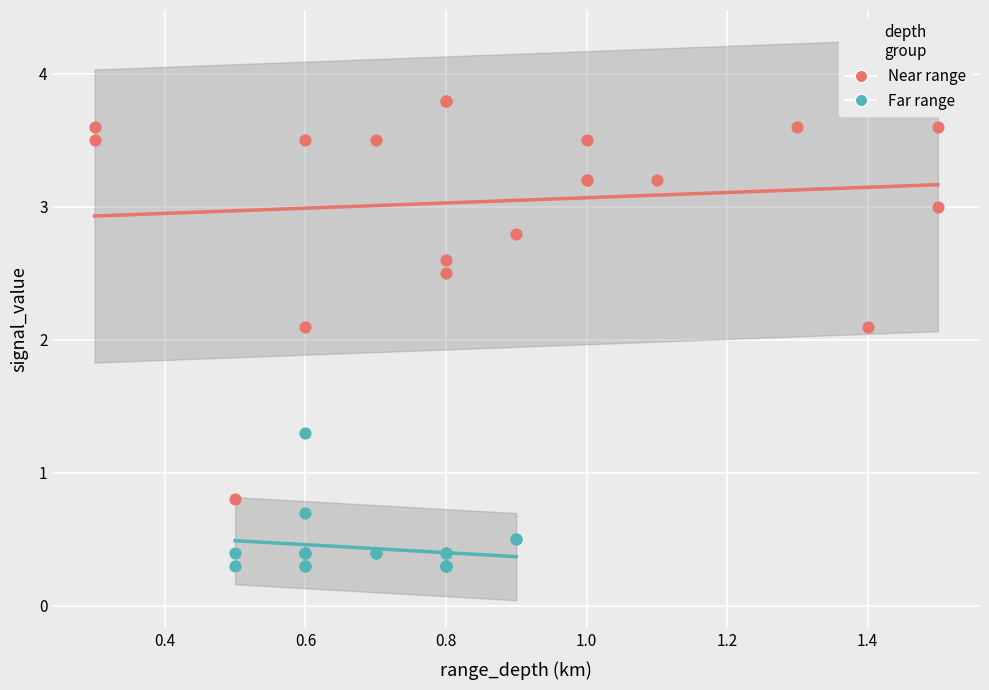

Which series reaches the minimum Y coordinate?

Far range